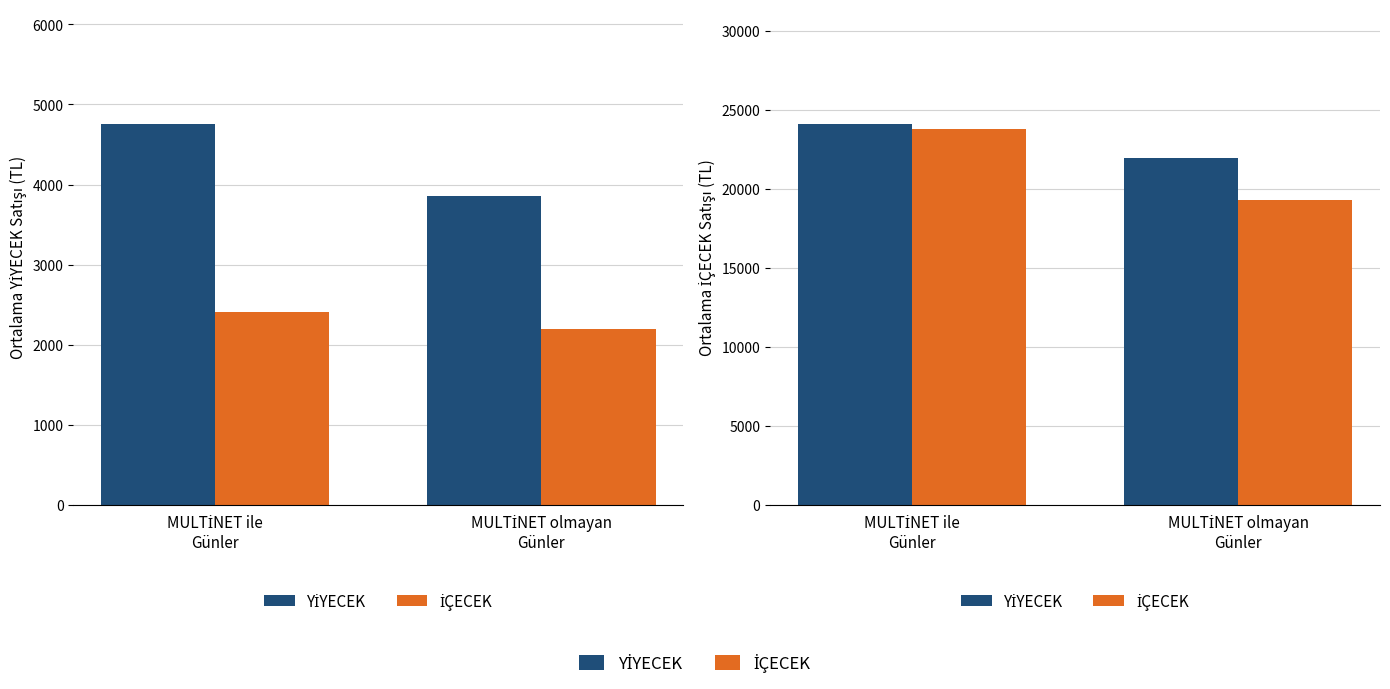

Which series has the widest spread of values?

İÇECEK